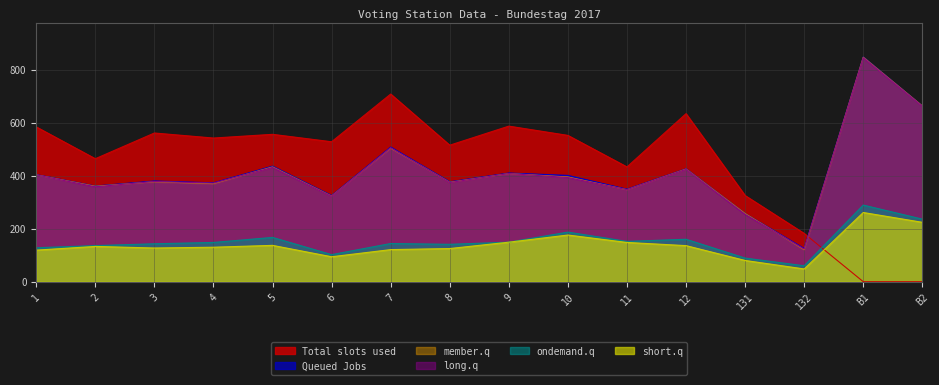

True or false: F has a value of 370 at 4.

True